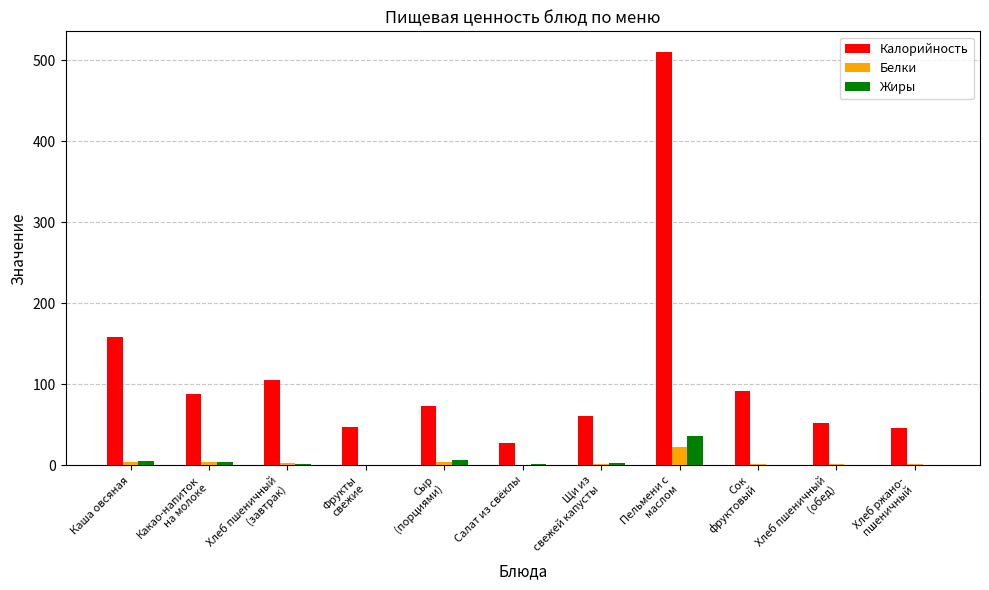

Are the bars grouped side by side (vs. stacked)?

Yes